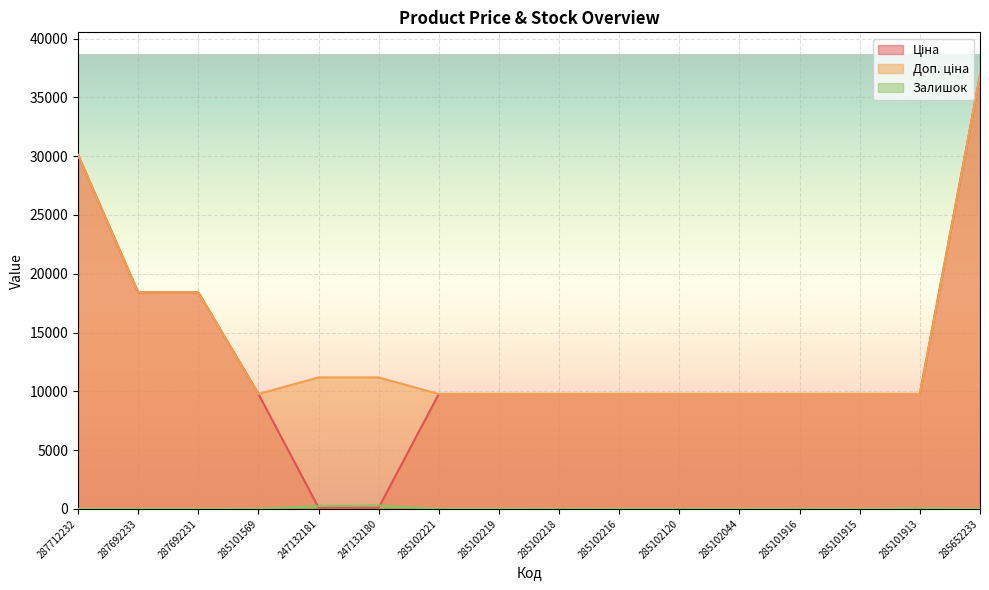

What is the difference between the Ціна values at 285102120 and 287712232?

20327.3